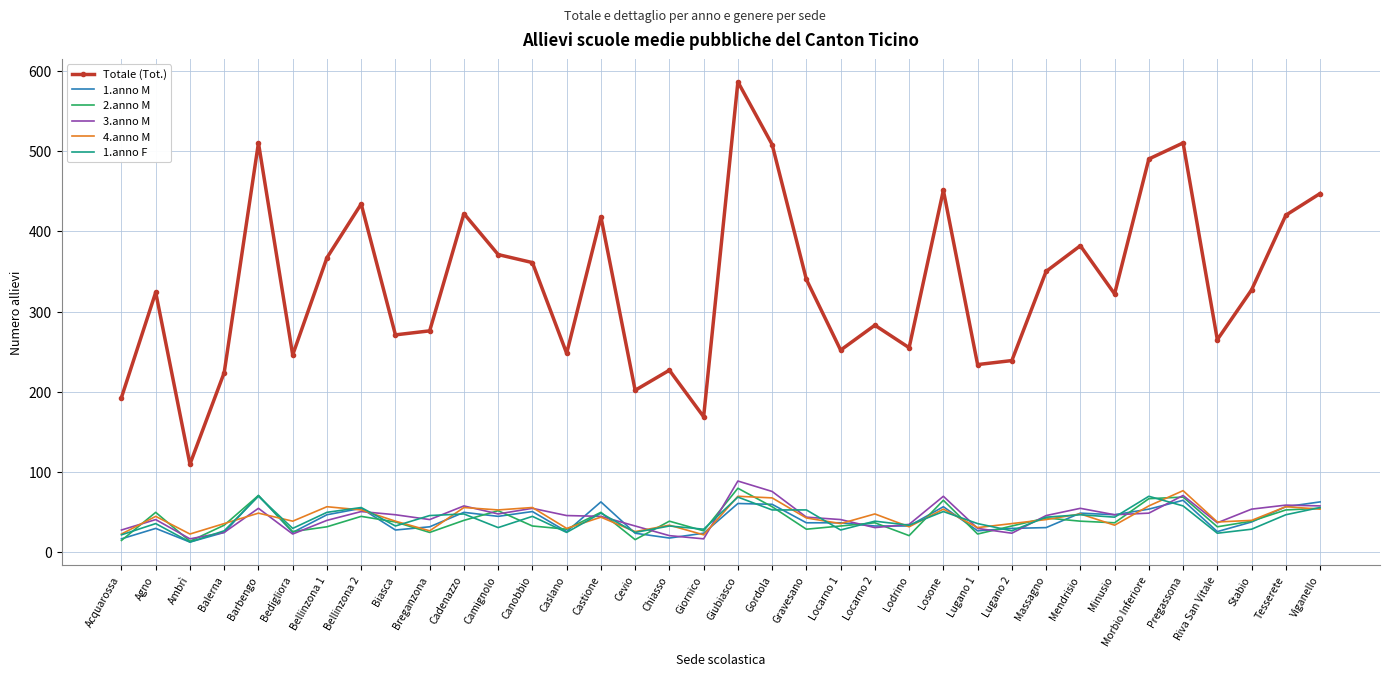

What is the sum of all 4.anno M values?

1577